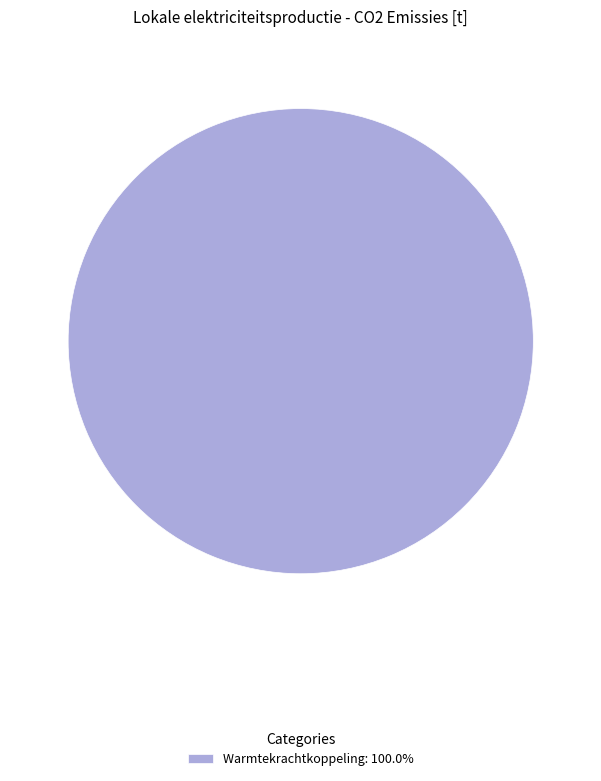

Does any single category account for the majority?

Yes